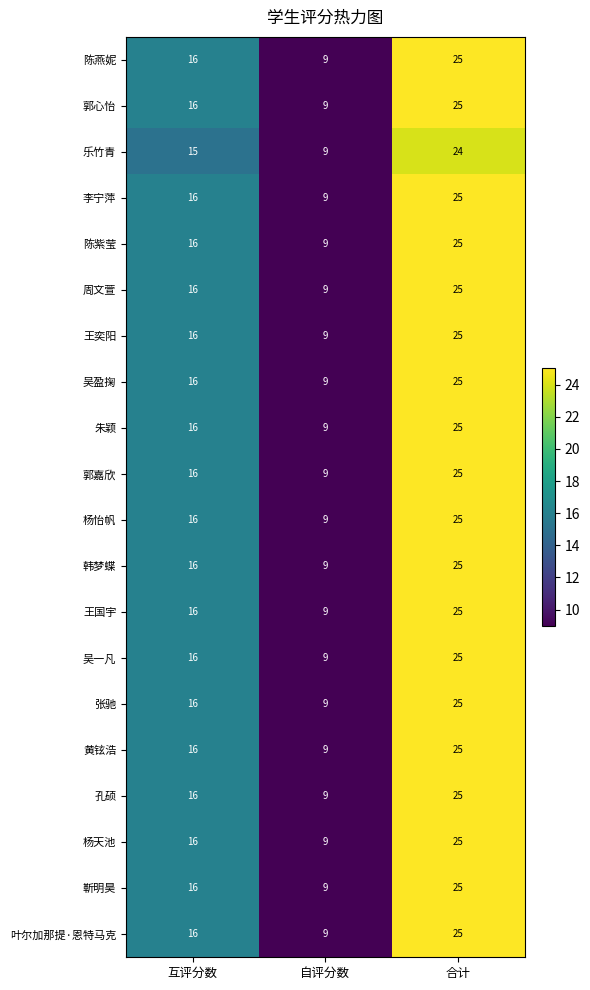

At which category does the chart reach its minimum across all series?

自评分数